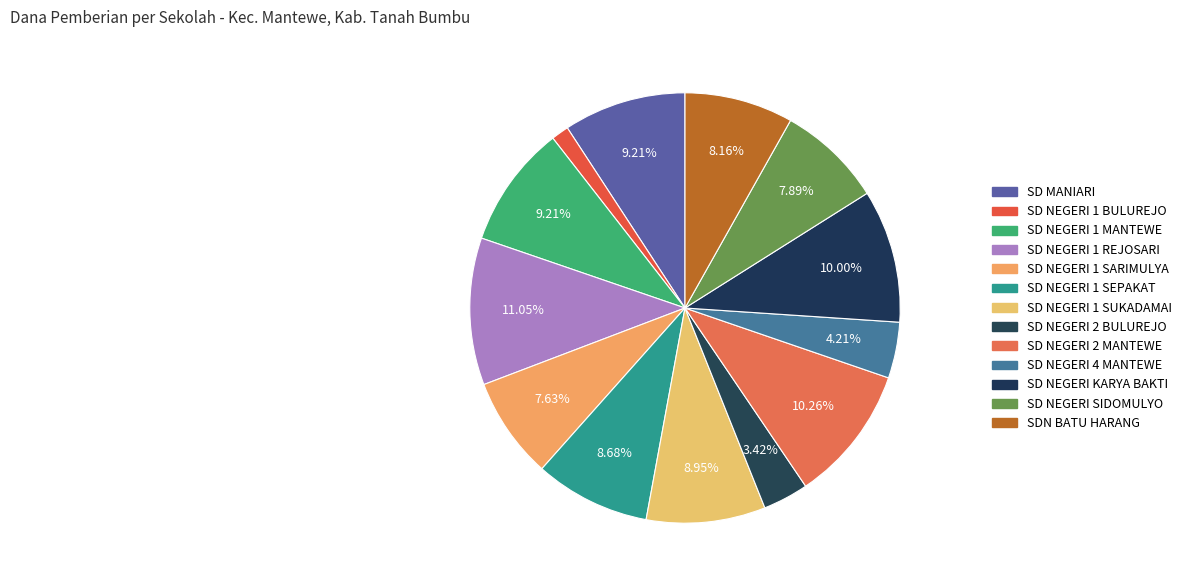

Which category has the smallest portion of the pie?

SD NEGERI 1 BULUREJO